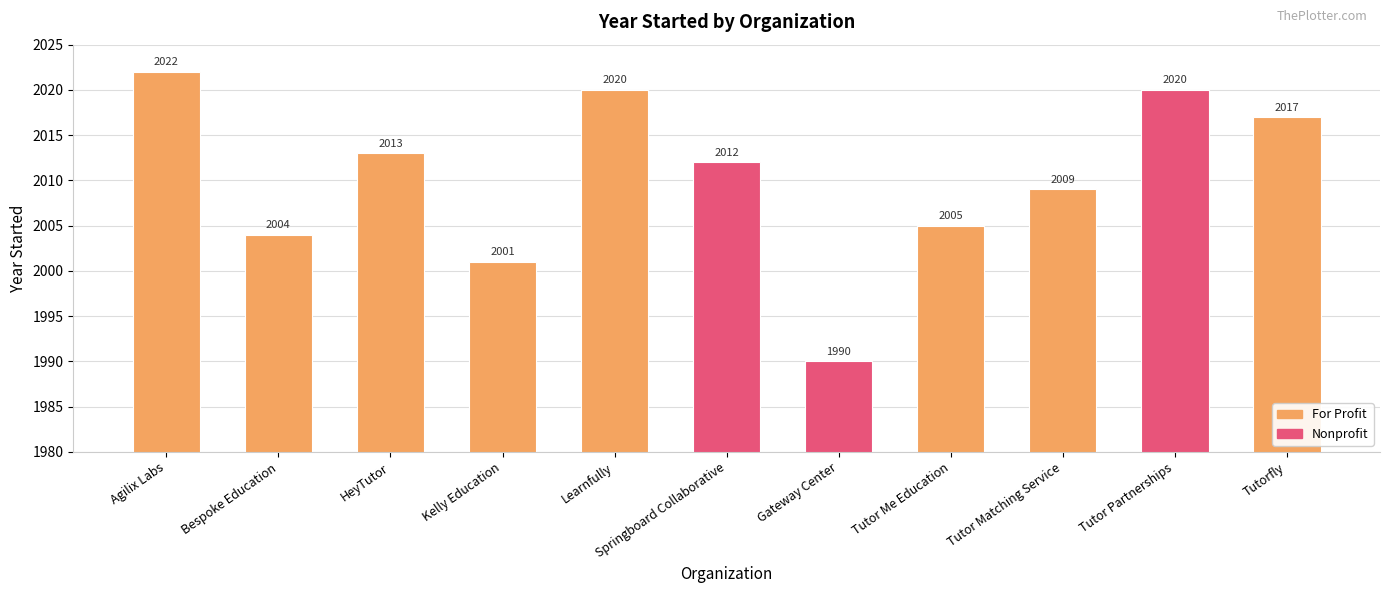

What is the difference between the second highest and minimum values?

30